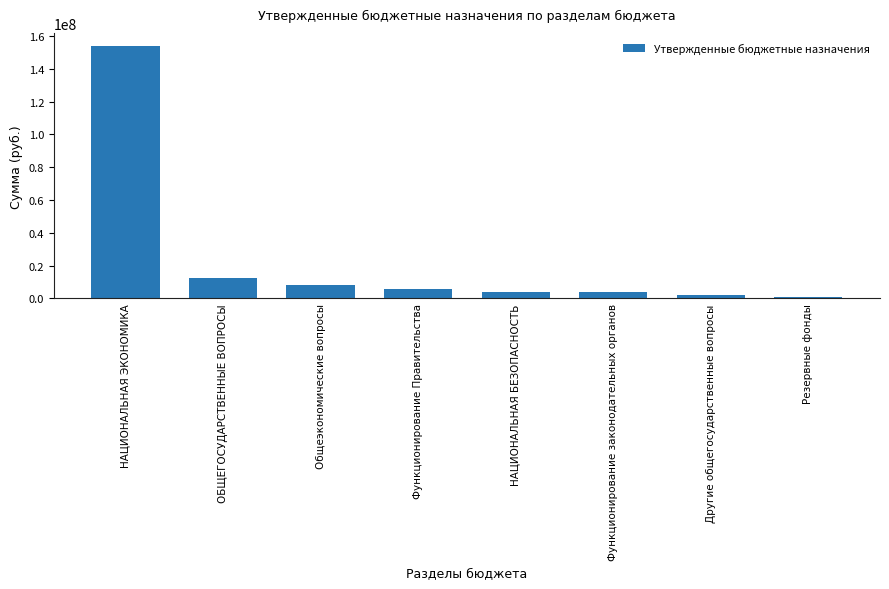

Are the bars horizontal?

No